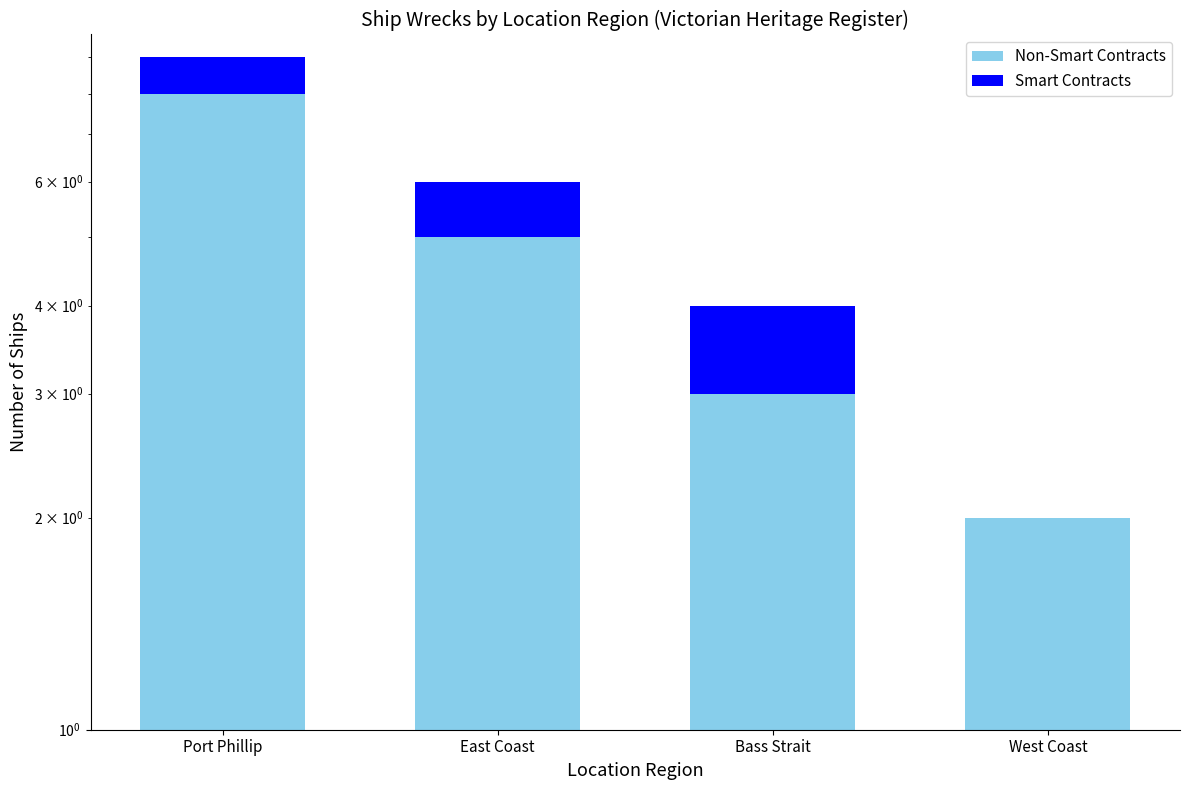

Between East Coast and West Coast, which is larger?

East Coast